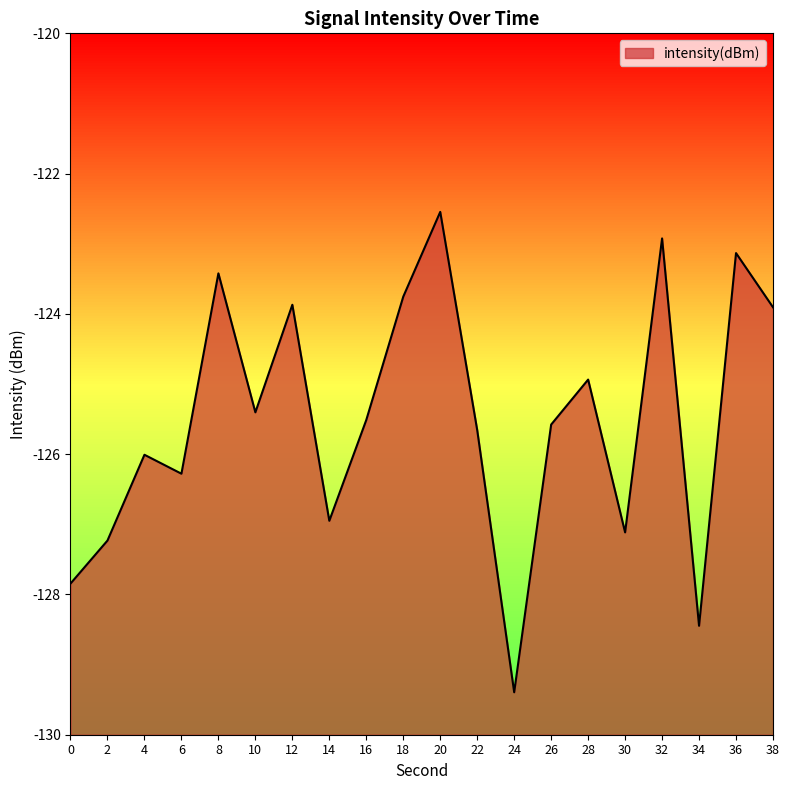

Which category has the highest value across all series?

20